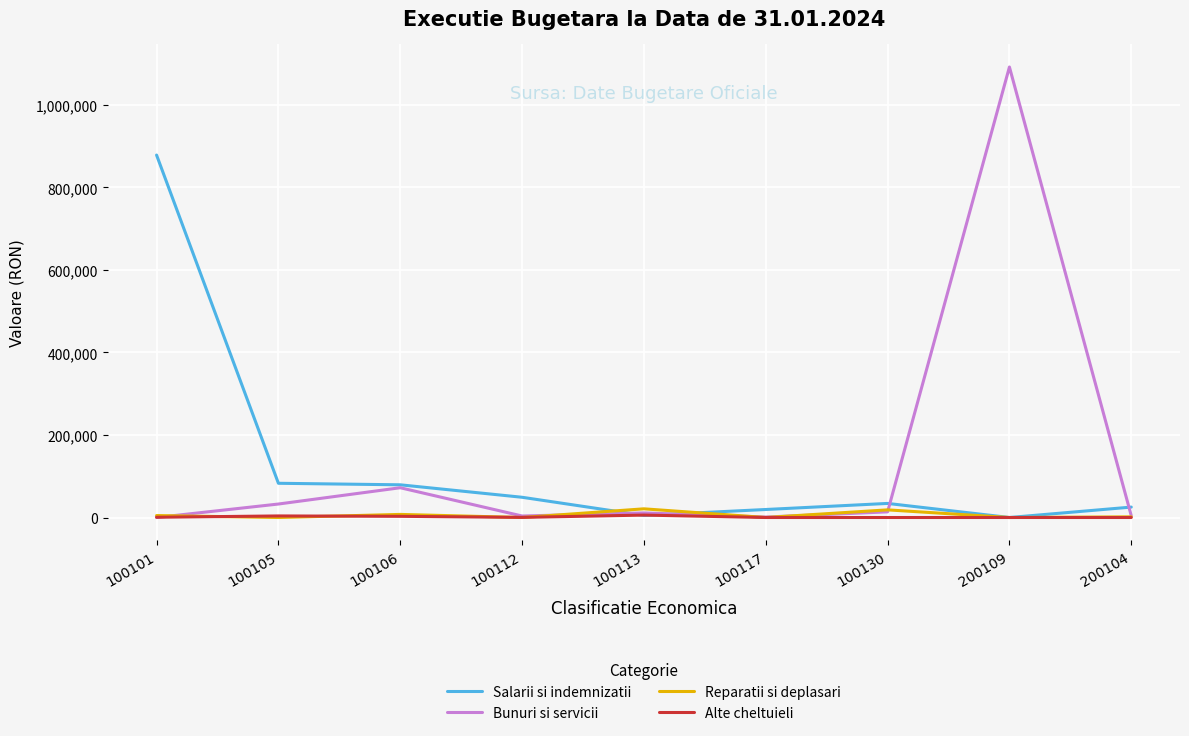

At which category is the sum across all series the highest?

200109